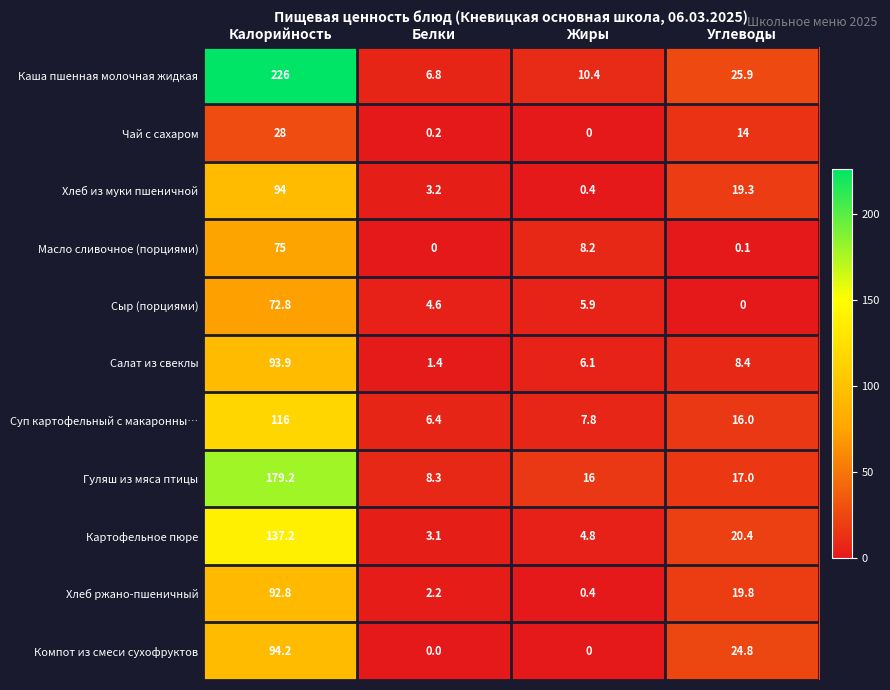

Where does the Сыр (порциями) series first go above 5?

Калорийность